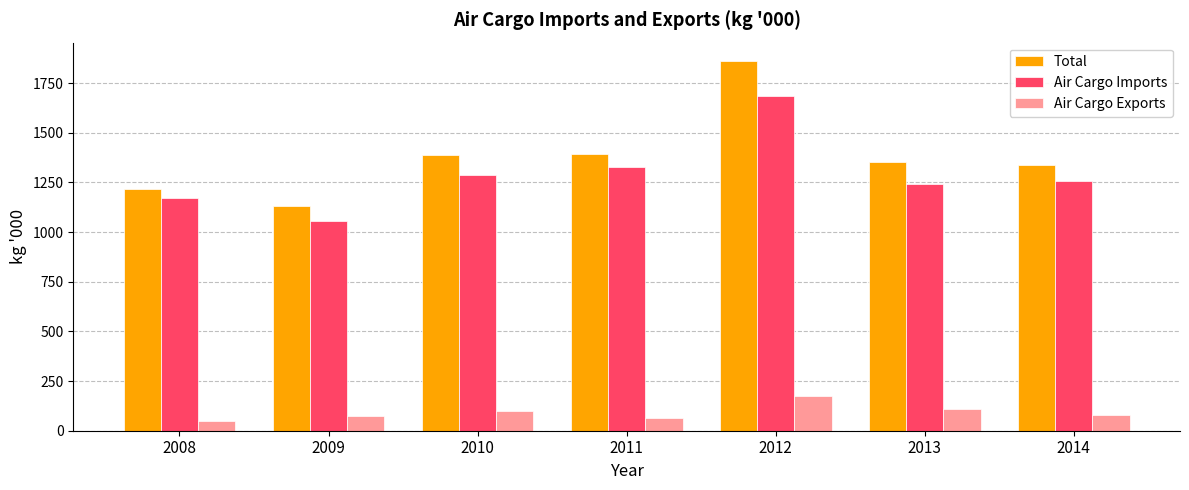

What is the highest value of the Air Cargo Exports series?

175.0